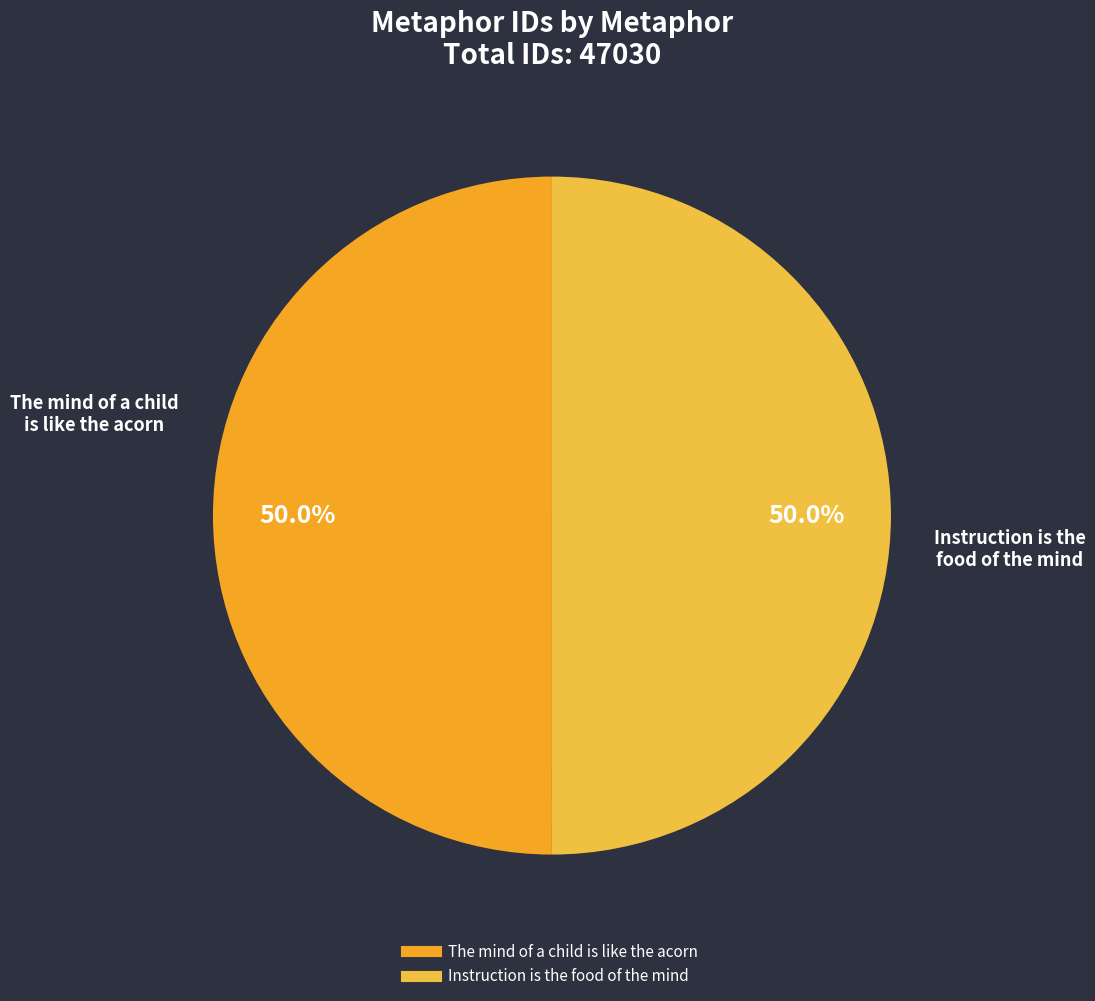

What percentage is NOT represented by Instruction is the food of the mind?

50.0%